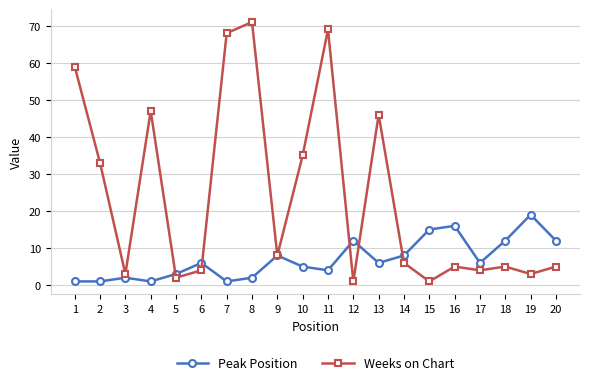

Reading left to right, what are all the values shown in this chart?

Peak Position: 1	1	2	1	3	6	1	2	8	5	4	12	6	8	15	16	6	12	19	12
Weeks on Chart: 59	33	3	47	2	4	68	71	8	35	69	1	46	6	1	5	4	5	3	5